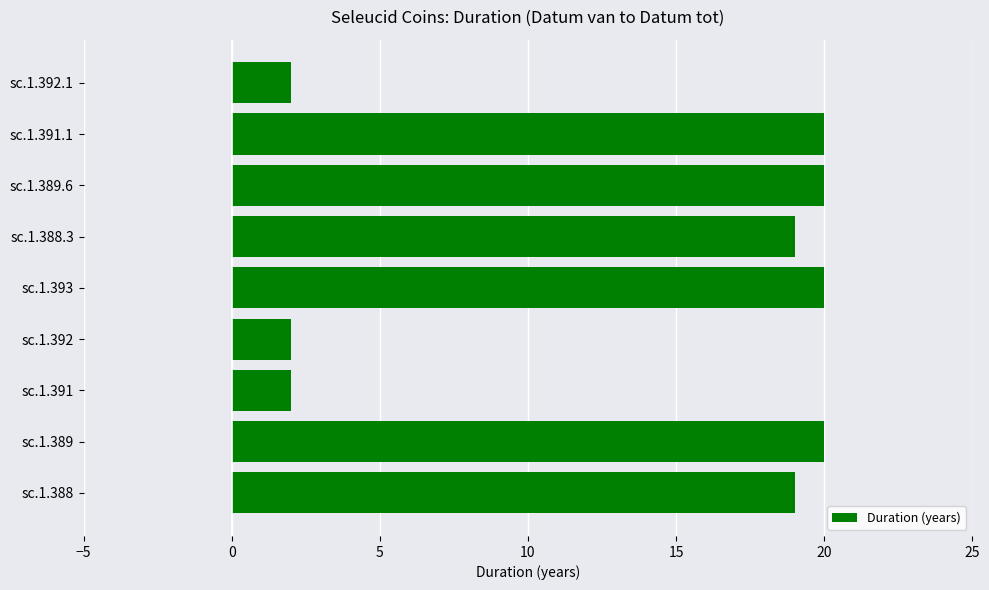

Are the bars horizontal?

Yes